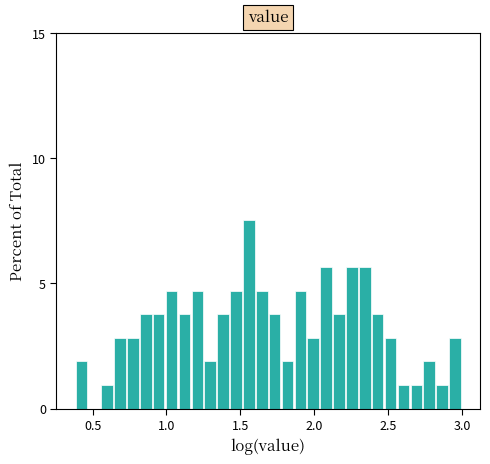

Around what value on the x-axis is the tallest bar? Give the approximate position of its centre, as read against the axis.

1.55